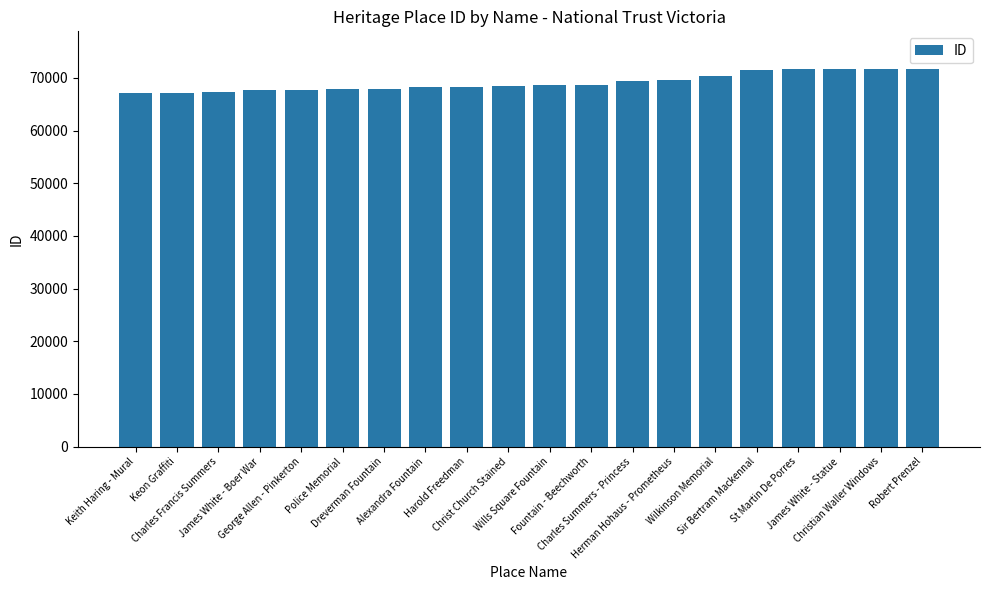

What is the average value?

69113